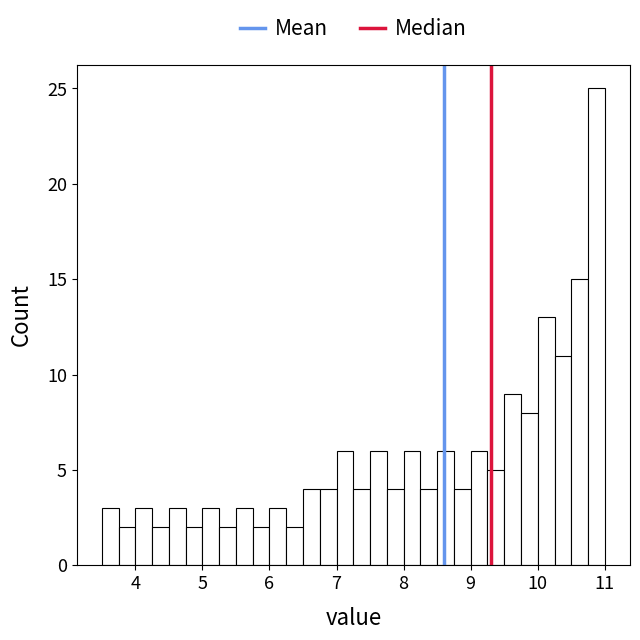

Read against the x-axis, roughly where is the centre of the tallest bar?

10.9